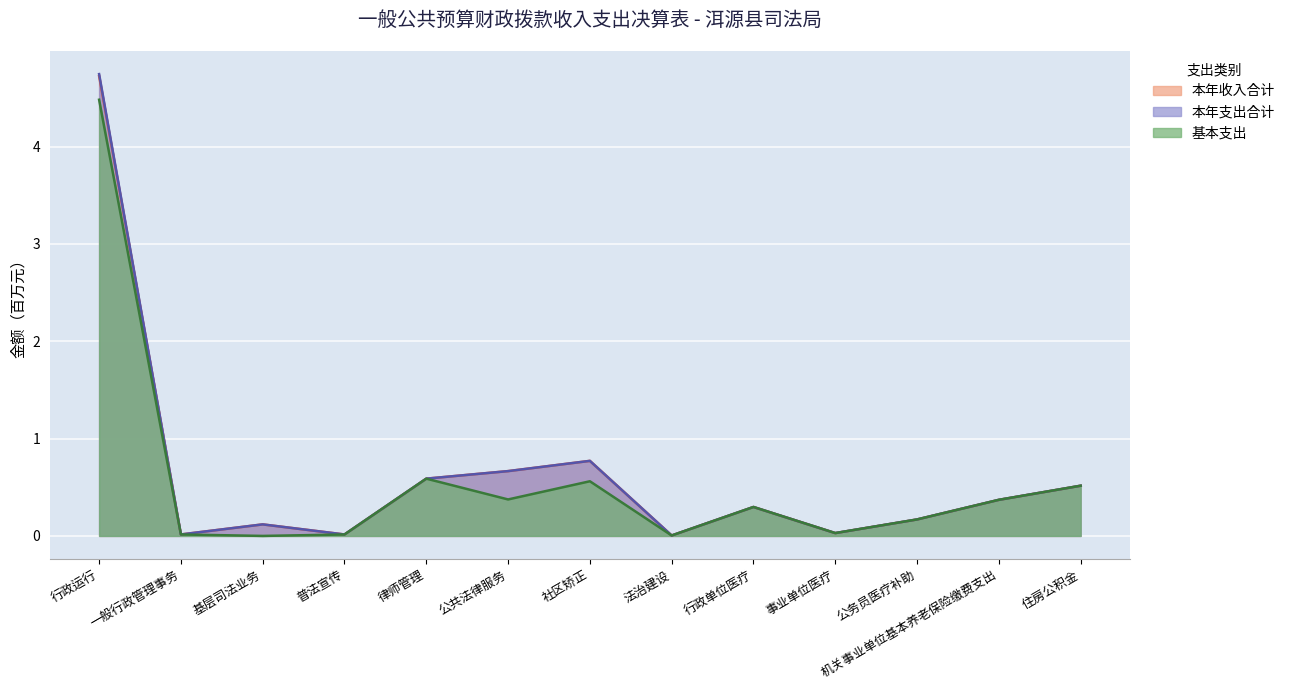

In 本年收入合计, how many points are higher than both neighbors (excluding endpoints)?

3